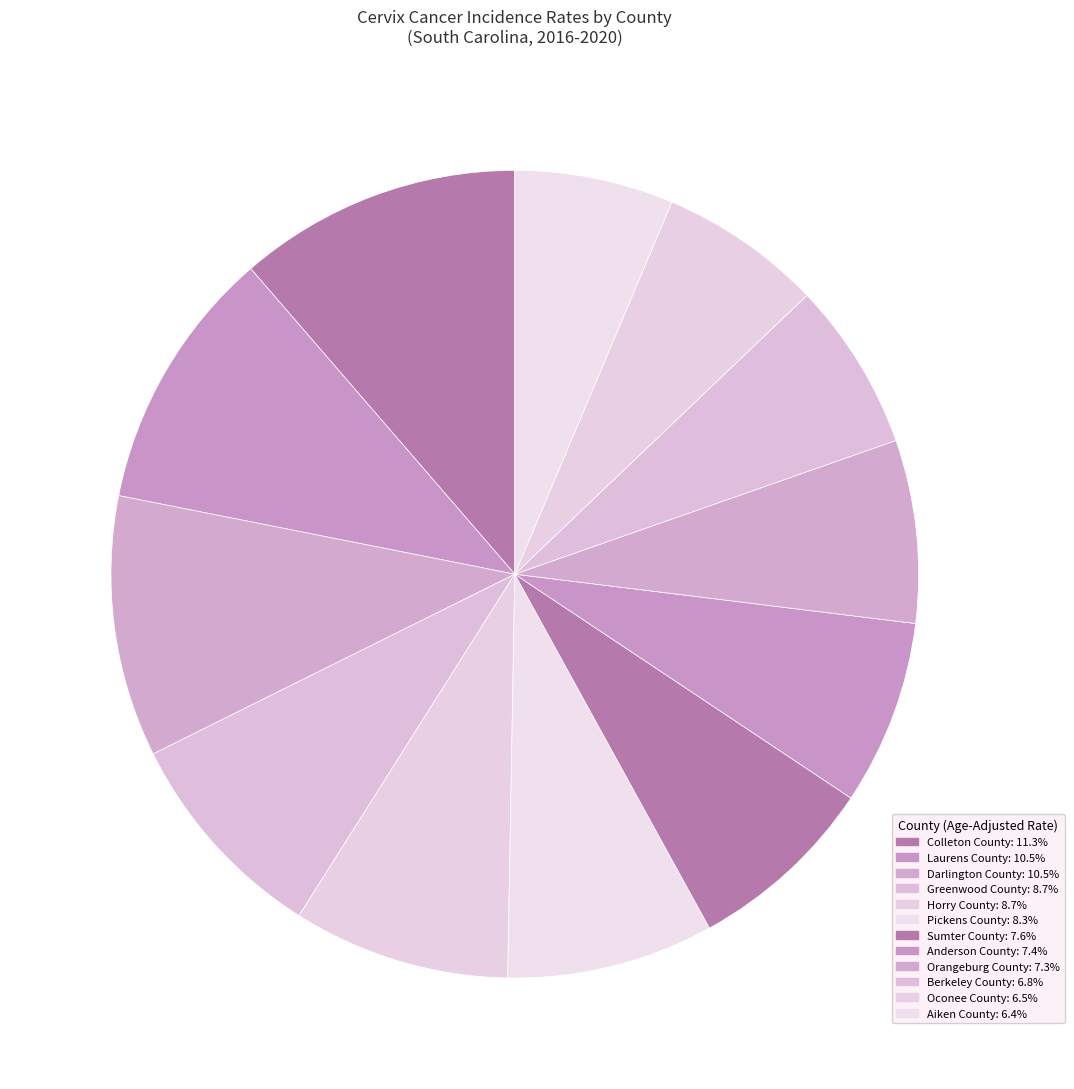

Is the sum of Horry County and Berkeley County greater than half?

No